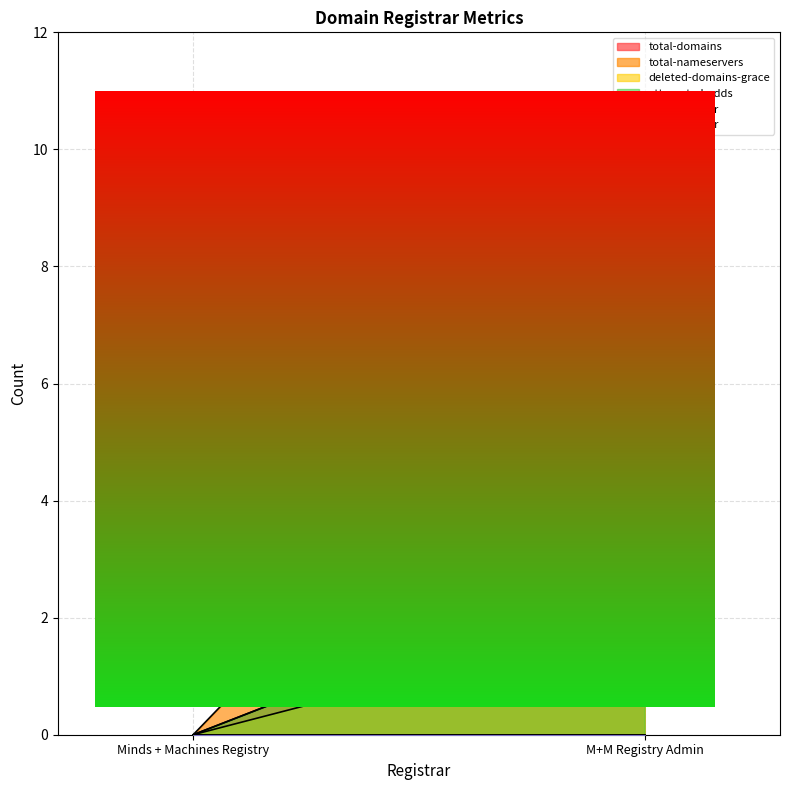

What is the sum of all deleted-domains-grace values?

2